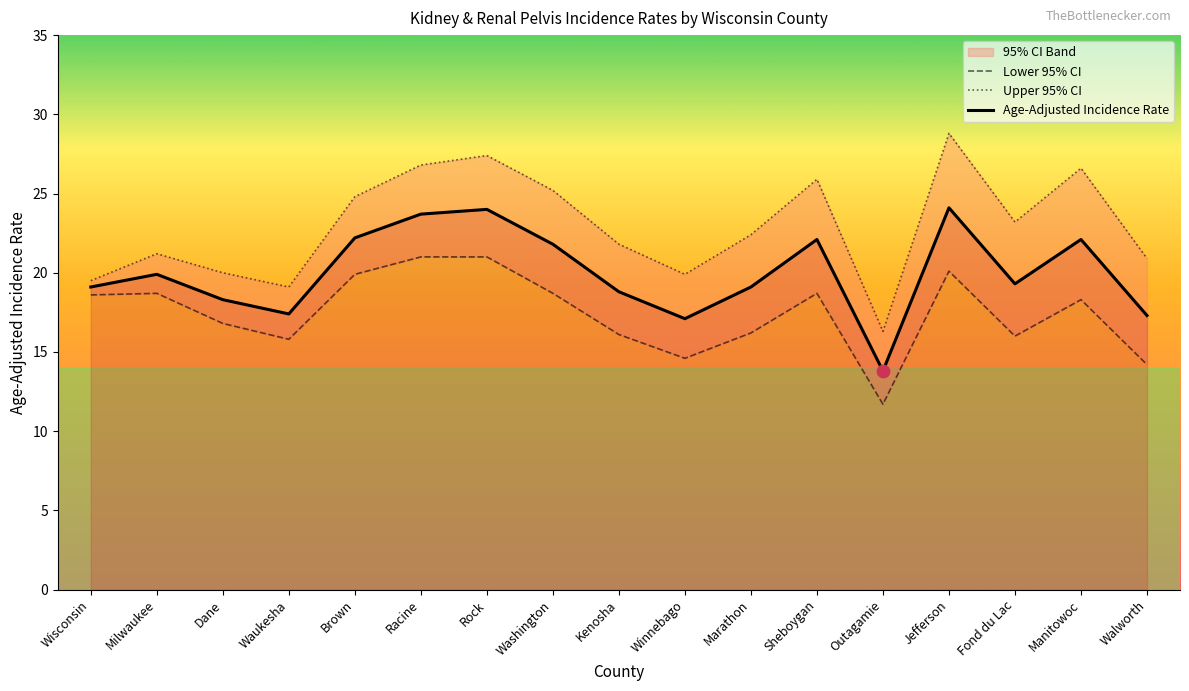

Which series reaches the minimum Y coordinate?

Lower 95% CI